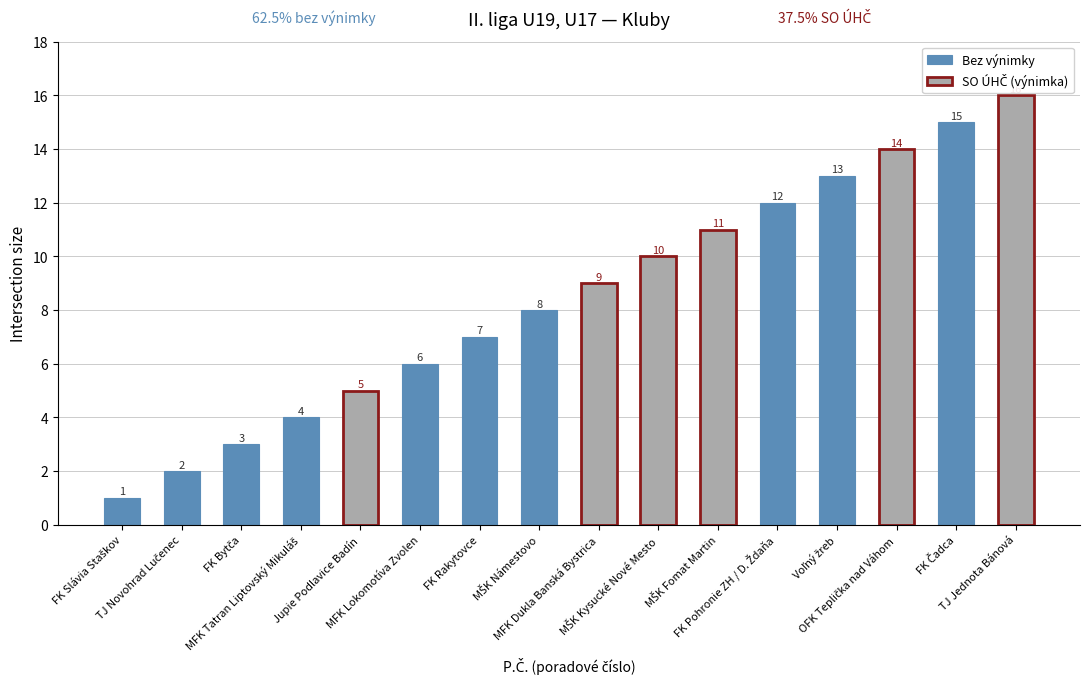

What is the maximum value for Bez výnimky?

15